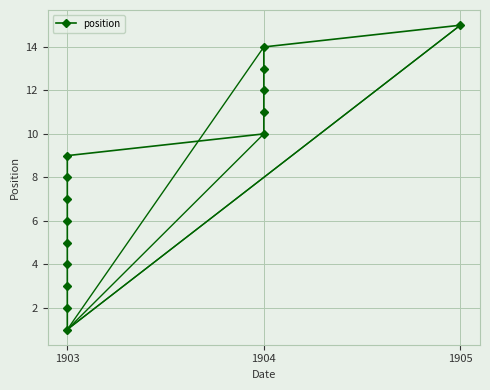

Between 6 and 3, which is larger?

6